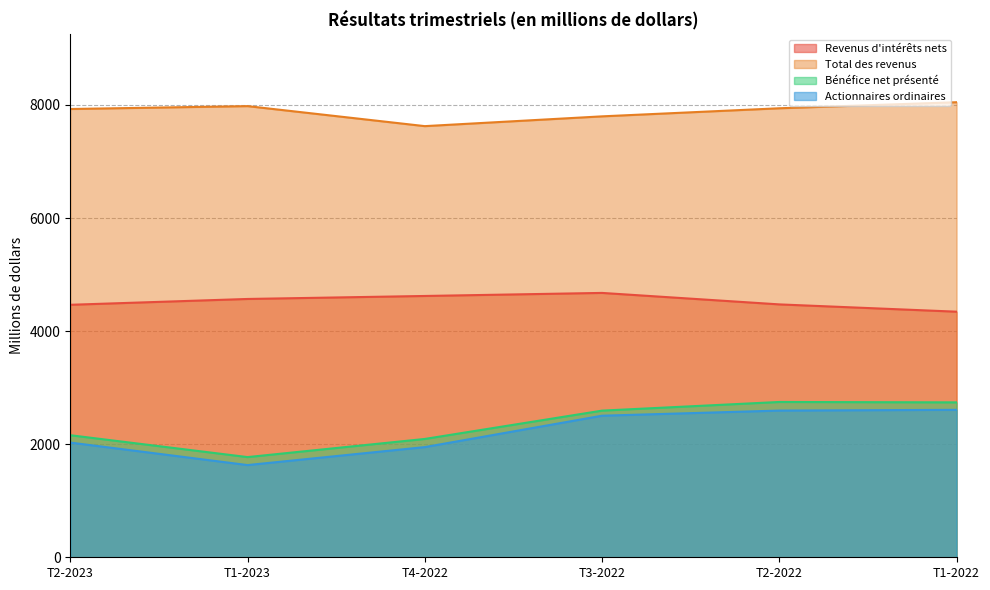

What is the sum of all Actionnaires ordinaires values?

13316